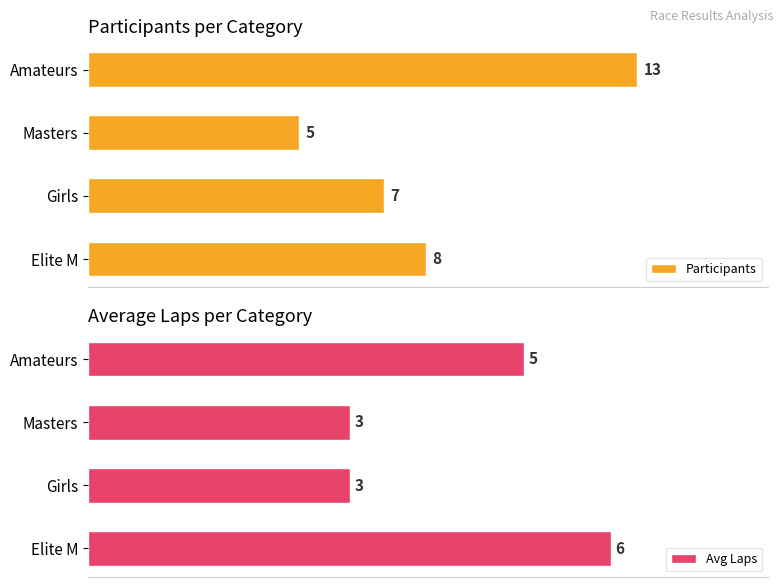

What is the sum of all Avg Laps values?

17